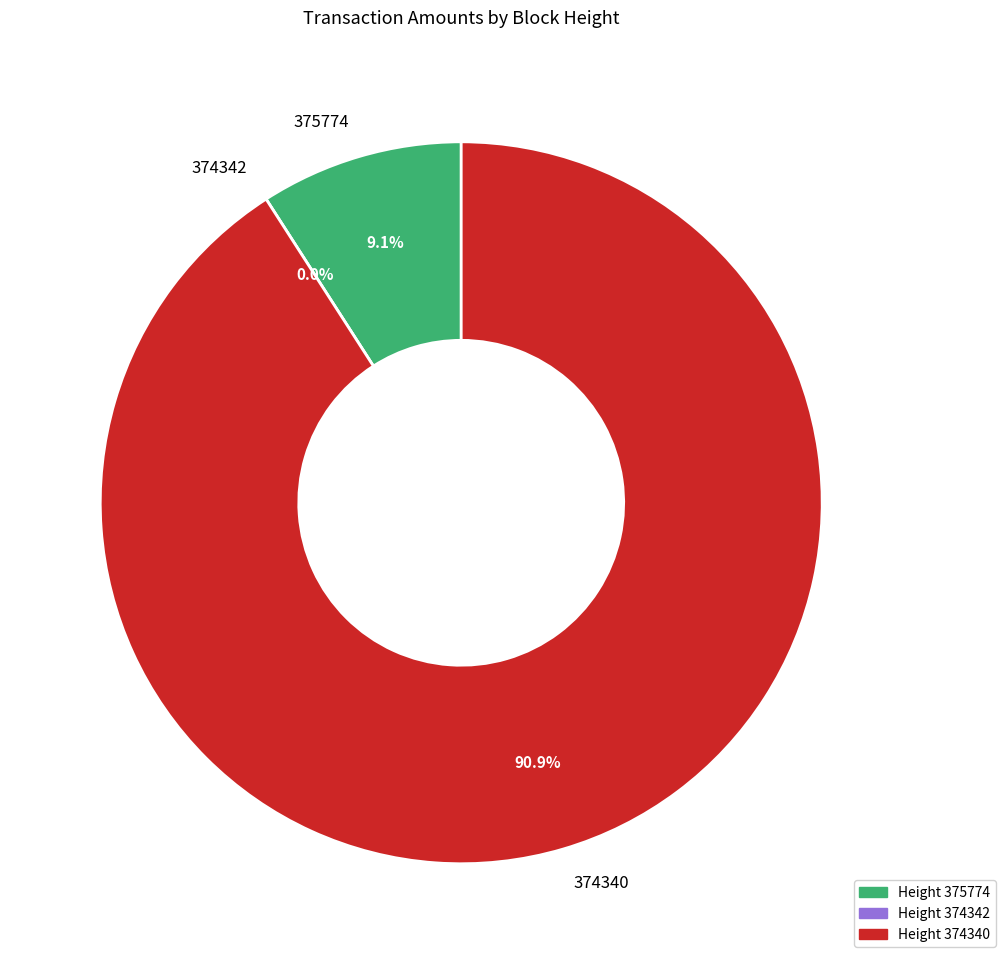

Does any single category account for the majority?

Yes